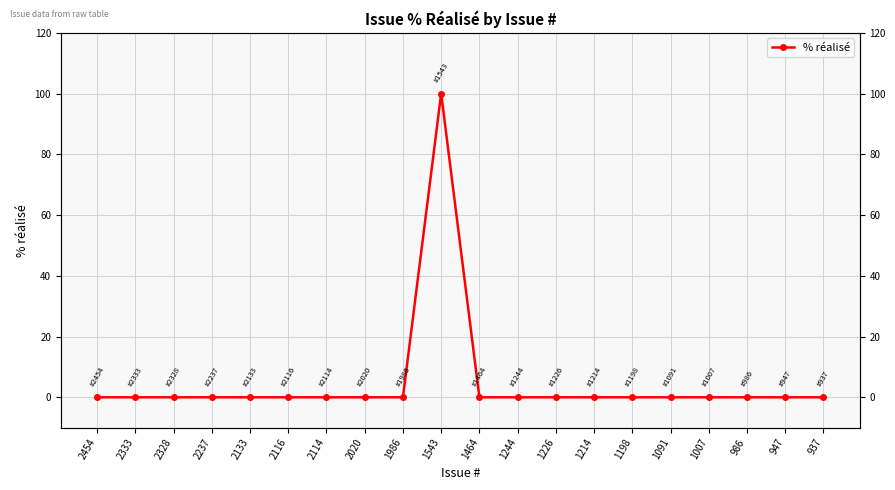

Which category has the highest value across all series?

1543